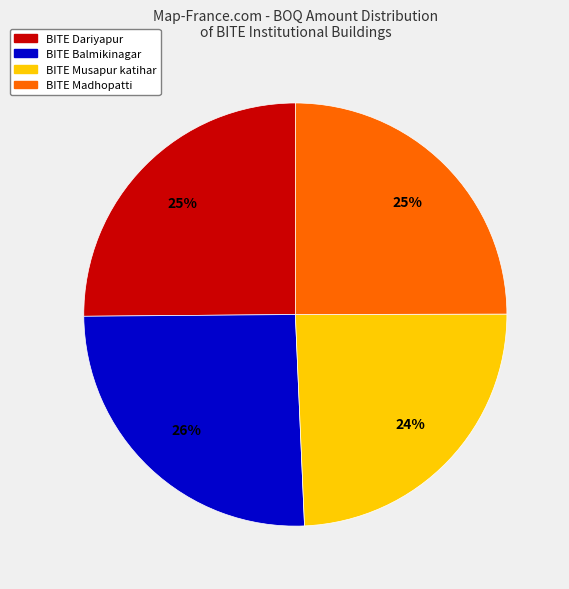

To the nearest percent, what percentage of the pie is BITE Balmikinagar?

26%